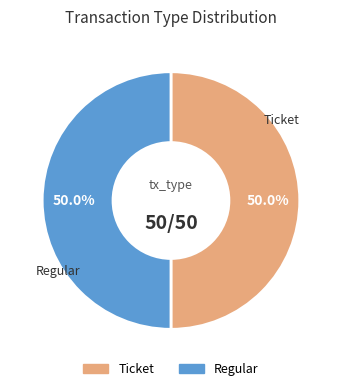

What is the ratio of the value at Regular to the value at Ticket?

1.0